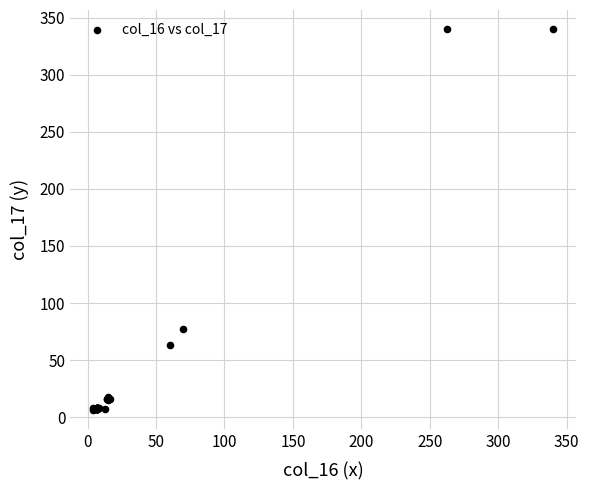

What Y value in the scatter plot is closest to 173?

77.2